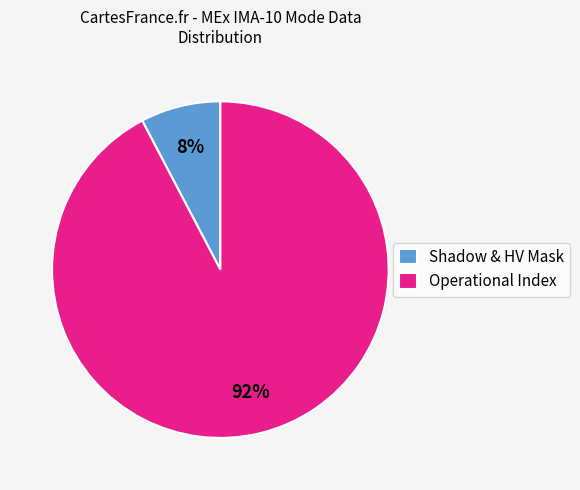

To the nearest percent, what percentage of the pie is Shadow & HV Mask?

8%